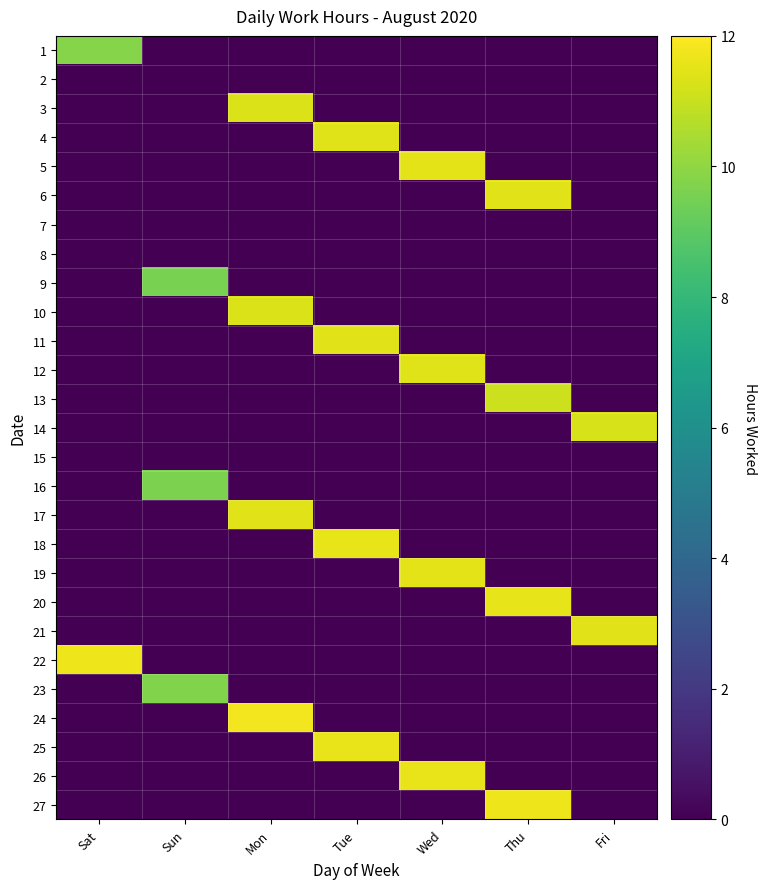

Reading left to right, what are all the values shown in this chart?

1: Sat=9.8	Sun=0.0	Mon=0.0	Tue=0.0	Wed=0.0	Thu=0.0	Fri=0.0
2: Sat=0.0	Sun=0.0	Mon=0.0	Tue=0.0	Wed=0.0	Thu=0.0	Fri=0.0
3: Sat=0.0	Sun=0.0	Mon=11.4	Tue=0.0	Wed=0.0	Thu=0.0	Fri=0.0
4: Sat=0.0	Sun=0.0	Mon=0.0	Tue=11.4	Wed=0.0	Thu=0.0	Fri=0.0
5: Sat=0.0	Sun=0.0	Mon=0.0	Tue=0.0	Wed=11.5	Thu=0.0	Fri=0.0
6: Sat=0.0	Sun=0.0	Mon=0.0	Tue=0.0	Wed=0.0	Thu=11.5	Fri=0.0
7: Sat=0.0	Sun=0.0	Mon=0.0	Tue=0.0	Wed=0.0	Thu=0.0	Fri=0.0
8: Sat=0.0	Sun=0.0	Mon=0.0	Tue=0.0	Wed=0.0	Thu=0.0	Fri=0.0
9: Sat=0.0	Sun=9.6	Mon=0.0	Tue=0.0	Wed=0.0	Thu=0.0	Fri=0.0
10: Sat=0.0	Sun=0.0	Mon=11.3	Tue=0.0	Wed=0.0	Thu=0.0	Fri=0.0
11: Sat=0.0	Sun=0.0	Mon=0.0	Tue=11.5	Wed=0.0	Thu=0.0	Fri=0.0
12: Sat=0.0	Sun=0.0	Mon=0.0	Tue=0.0	Wed=11.4	Thu=0.0	Fri=0.0
13: Sat=0.0	Sun=0.0	Mon=0.0	Tue=0.0	Wed=0.0	Thu=11.1	Fri=0.0
14: Sat=0.0	Sun=0.0	Mon=0.0	Tue=0.0	Wed=0.0	Thu=0.0	Fri=11.3
15: Sat=0.0	Sun=0.0	Mon=0.0	Tue=0.0	Wed=0.0	Thu=0.0	Fri=0.0
16: Sat=0.0	Sun=9.6	Mon=0.0	Tue=0.0	Wed=0.0	Thu=0.0	Fri=0.0
17: Sat=0.0	Sun=0.0	Mon=11.4	Tue=0.0	Wed=0.0	Thu=0.0	Fri=0.0
18: Sat=0.0	Sun=0.0	Mon=0.0	Tue=11.6	Wed=0.0	Thu=0.0	Fri=0.0
19: Sat=0.0	Sun=0.0	Mon=0.0	Tue=0.0	Wed=11.5	Thu=0.0	Fri=0.0
20: Sat=0.0	Sun=0.0	Mon=0.0	Tue=0.0	Wed=0.0	Thu=11.5	Fri=0.0
21: Sat=0.0	Sun=0.0	Mon=0.0	Tue=0.0	Wed=0.0	Thu=0.0	Fri=11.5
22: Sat=11.7	Sun=0.0	Mon=0.0	Tue=0.0	Wed=0.0	Thu=0.0	Fri=0.0
23: Sat=0.0	Sun=9.7	Mon=0.0	Tue=0.0	Wed=0.0	Thu=0.0	Fri=0.0
24: Sat=0.0	Sun=0.0	Mon=11.8	Tue=0.0	Wed=0.0	Thu=0.0	Fri=0.0
25: Sat=0.0	Sun=0.0	Mon=0.0	Tue=11.6	Wed=0.0	Thu=0.0	Fri=0.0
26: Sat=0.0	Sun=0.0	Mon=0.0	Tue=0.0	Wed=11.6	Thu=0.0	Fri=0.0
27: Sat=0.0	Sun=0.0	Mon=0.0	Tue=0.0	Wed=0.0	Thu=11.7	Fri=0.0